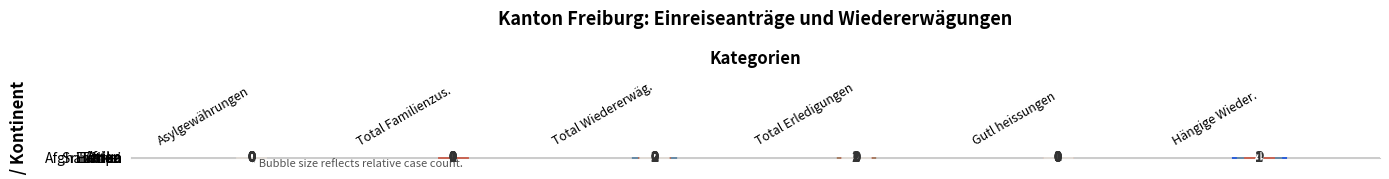

Between 2 and 4, which series saw the biggest shift?

Europa